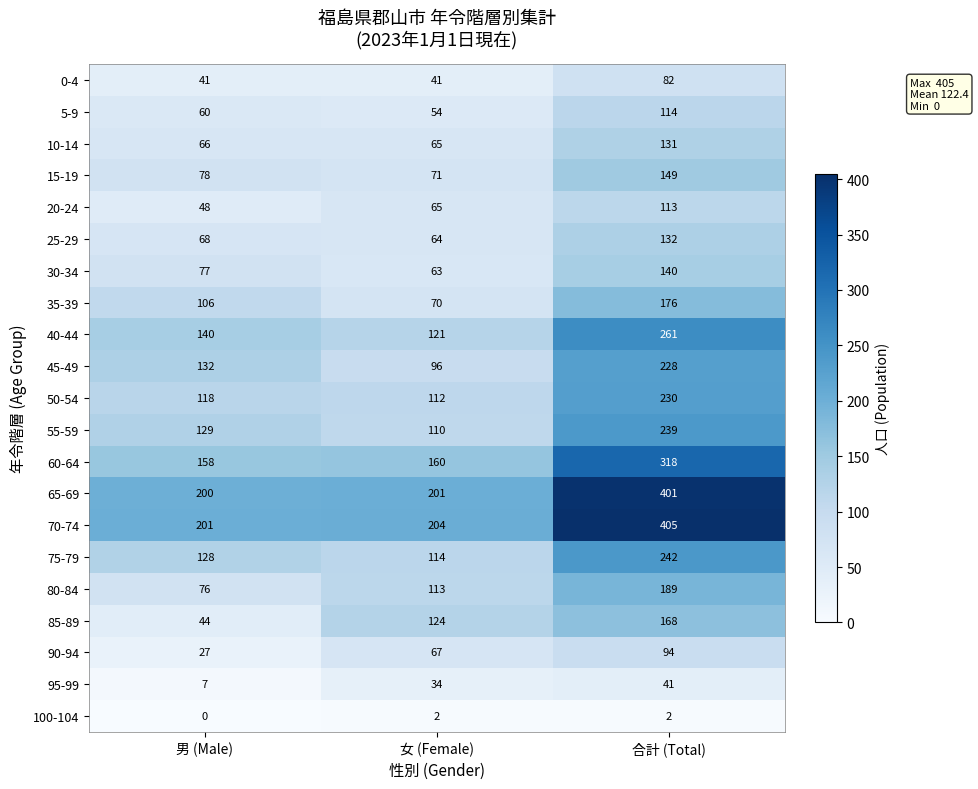

What is the sum of the 90-94 values at 合計 (Total) and 男 (Male)?

121